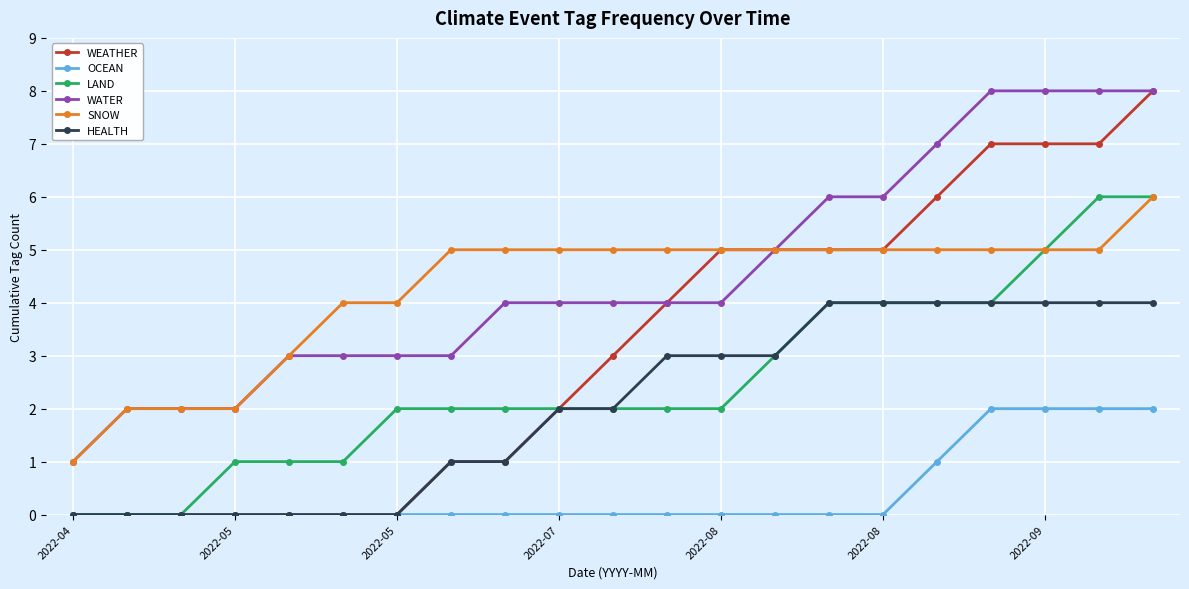

True or false: HEALTH and WATER cross at least once.

False